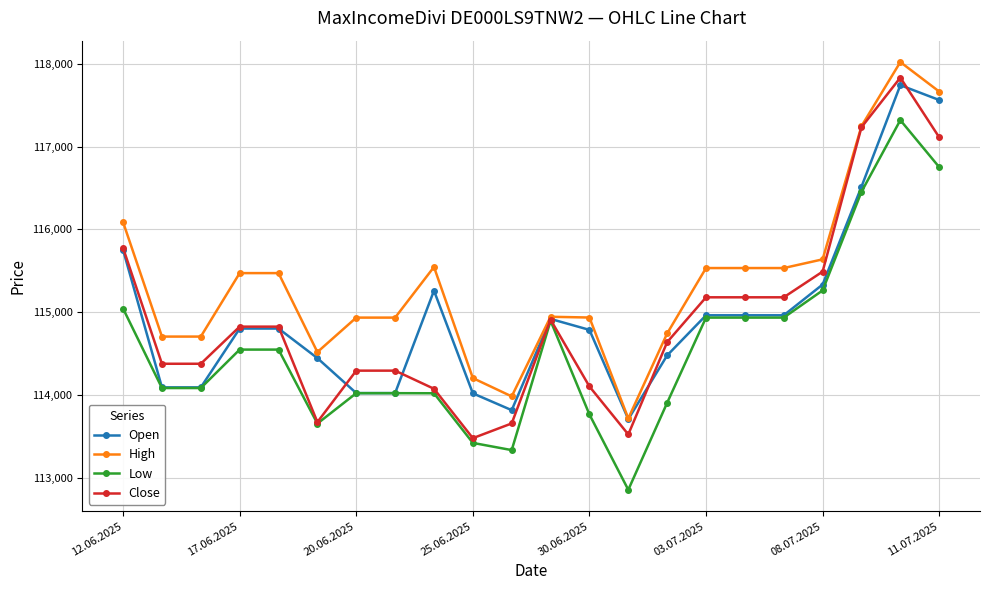

Which series has the largest total across all categories?

High